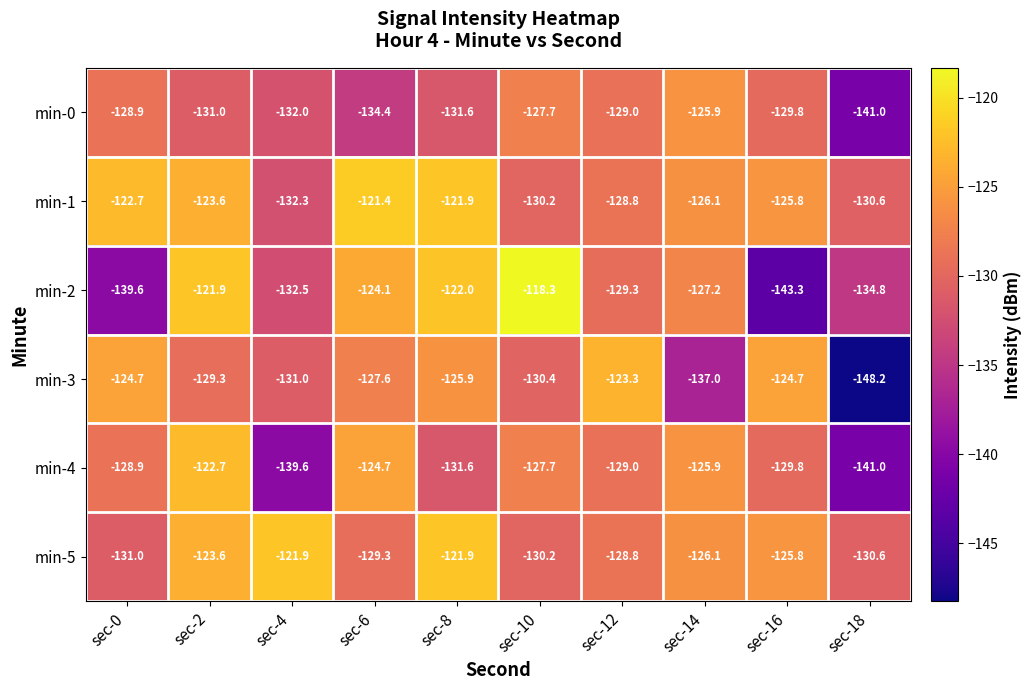

Which series has the largest range (max minus min)?

min-2